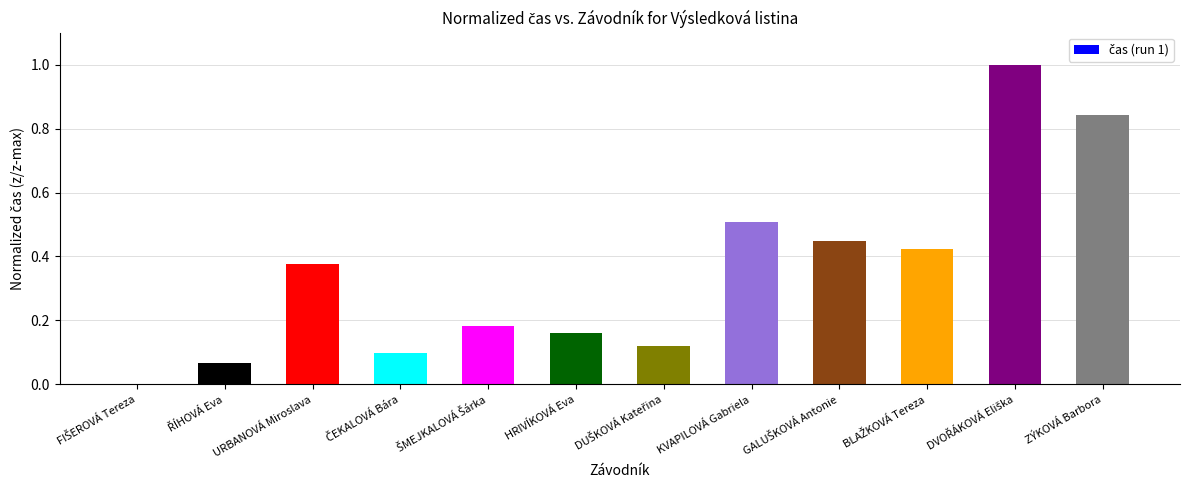

Is it true that the value at KVAPILOVÁ Gabriela is 0.7?

False